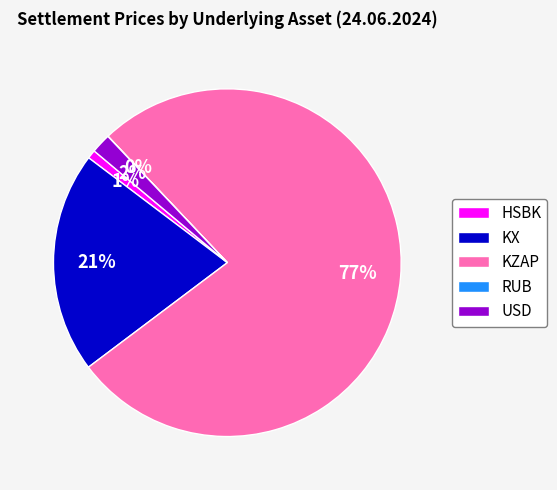

Between USD and KX, which is larger?

KX